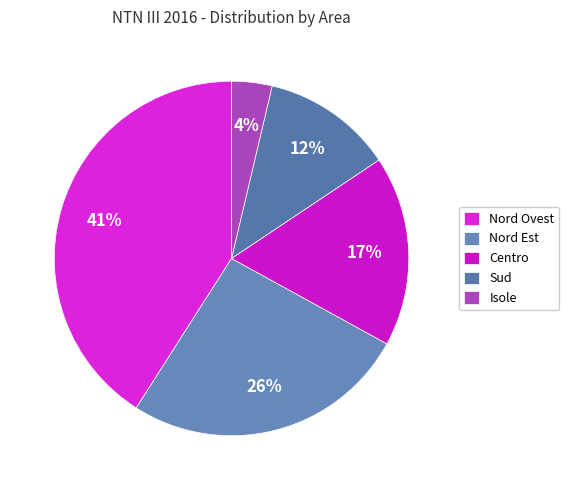

Is there a majority slice in this chart?

No